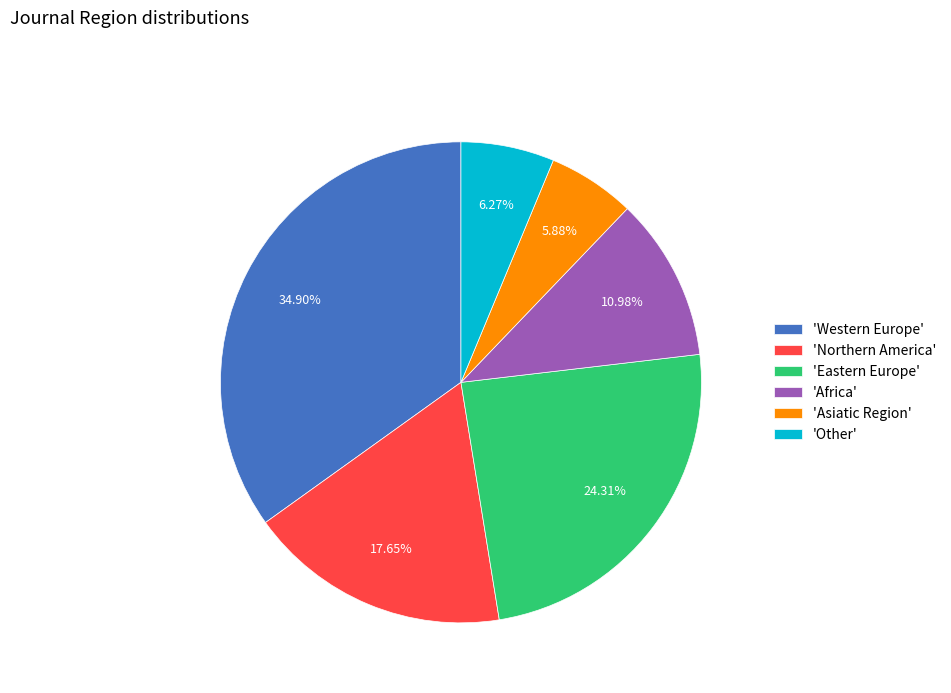

Between 'Other' and 'Western Europe', which is larger?

'Western Europe'